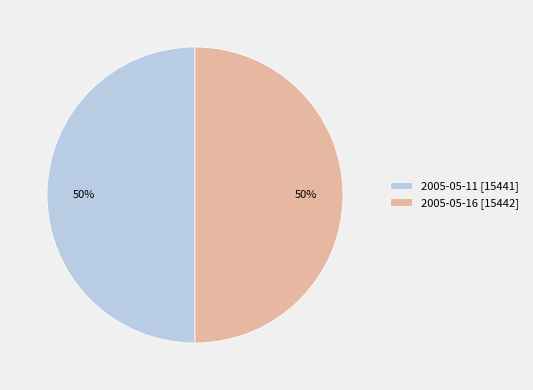

How many slices are in this pie chart?

2